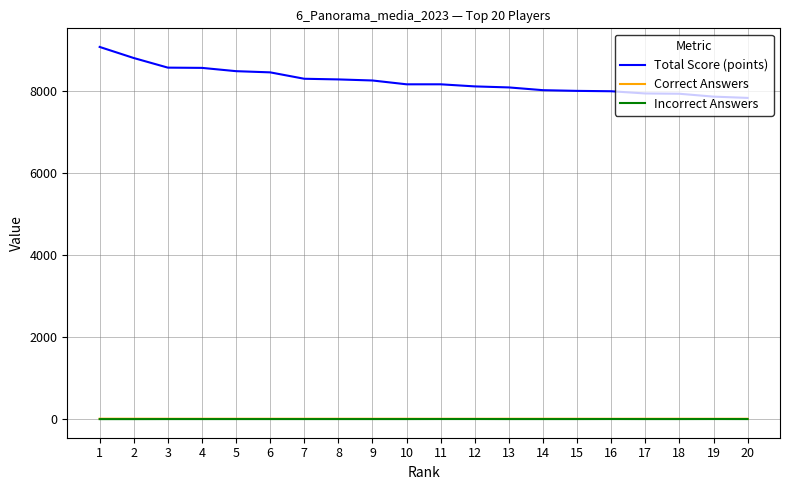

Which series has the largest range (max minus min)?

Total Score (points)